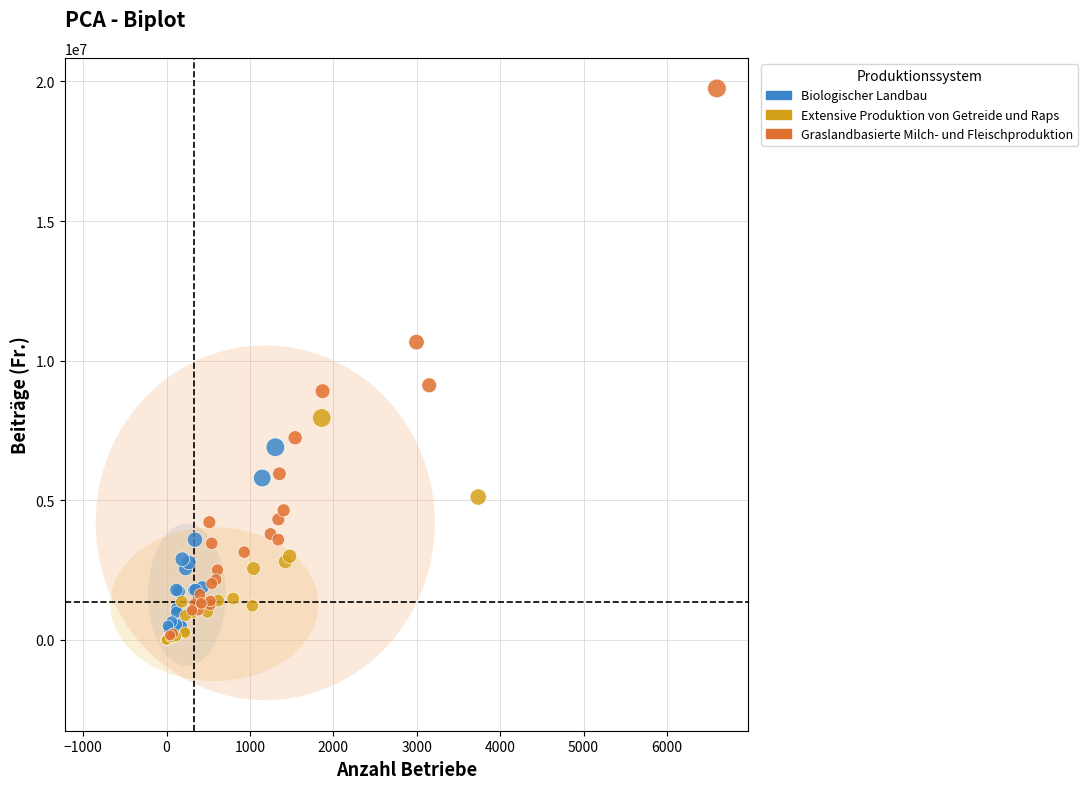

Which series reaches the maximum Y coordinate?

Graslandbasierte Milch- und Fleischproduktion